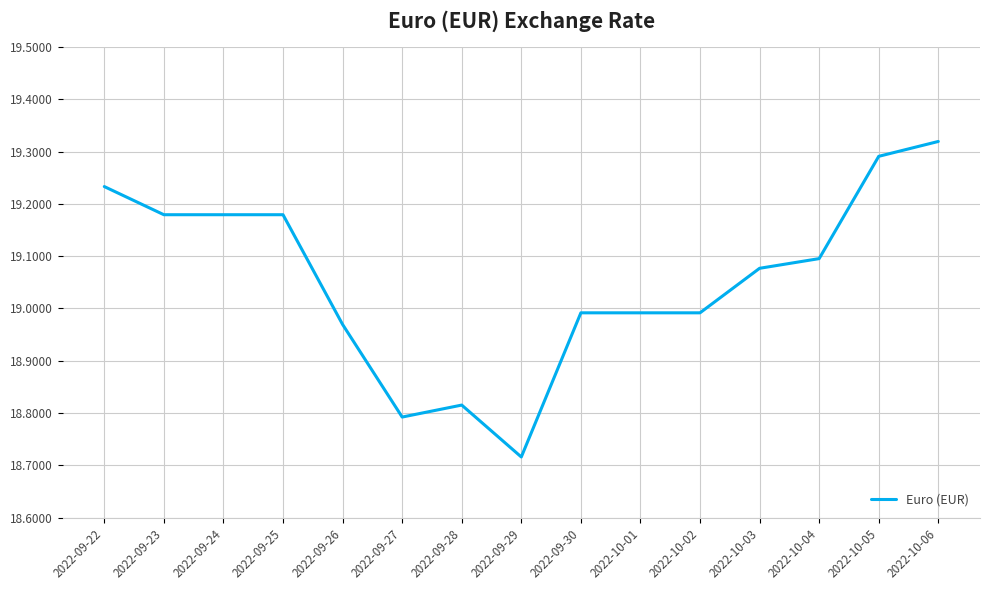

At which category does the chart reach its minimum across all series?

2022-09-29